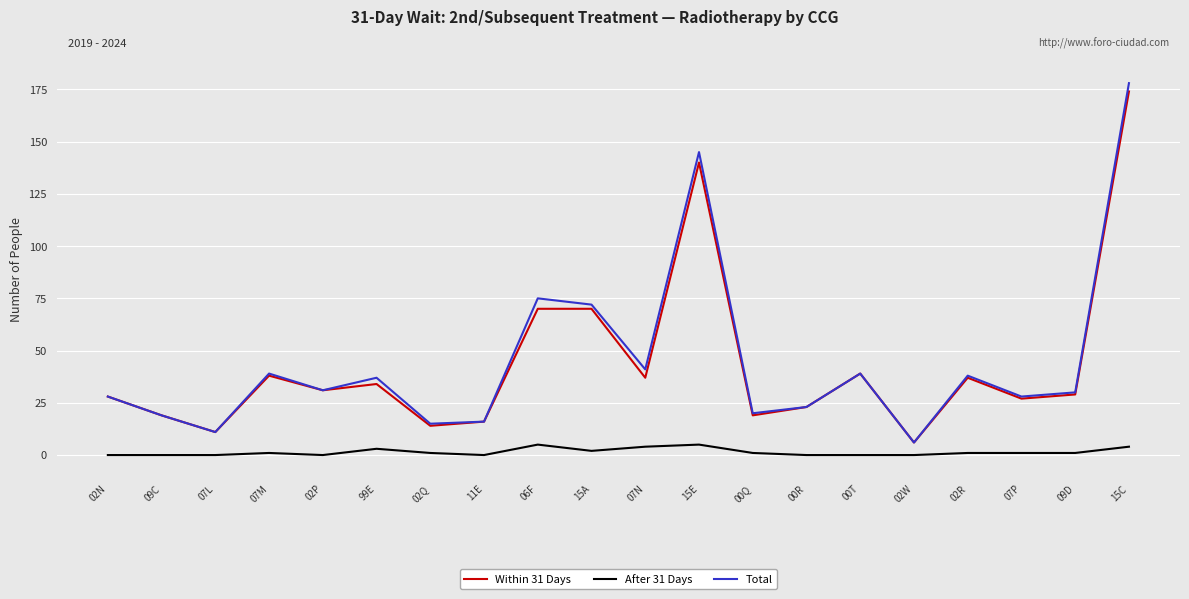

What position from the left is 11E?

8